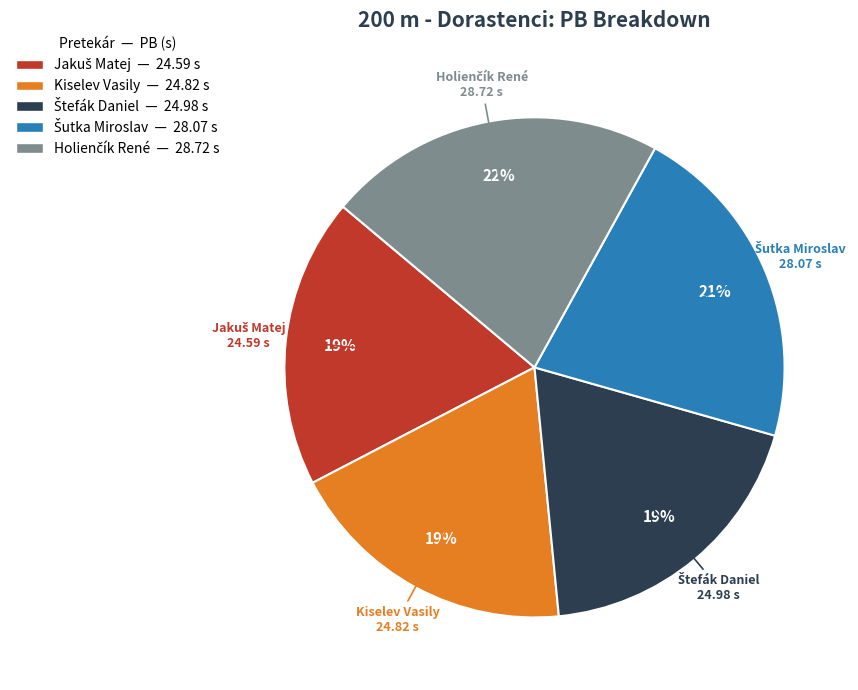

How many segments does this pie chart have?

5